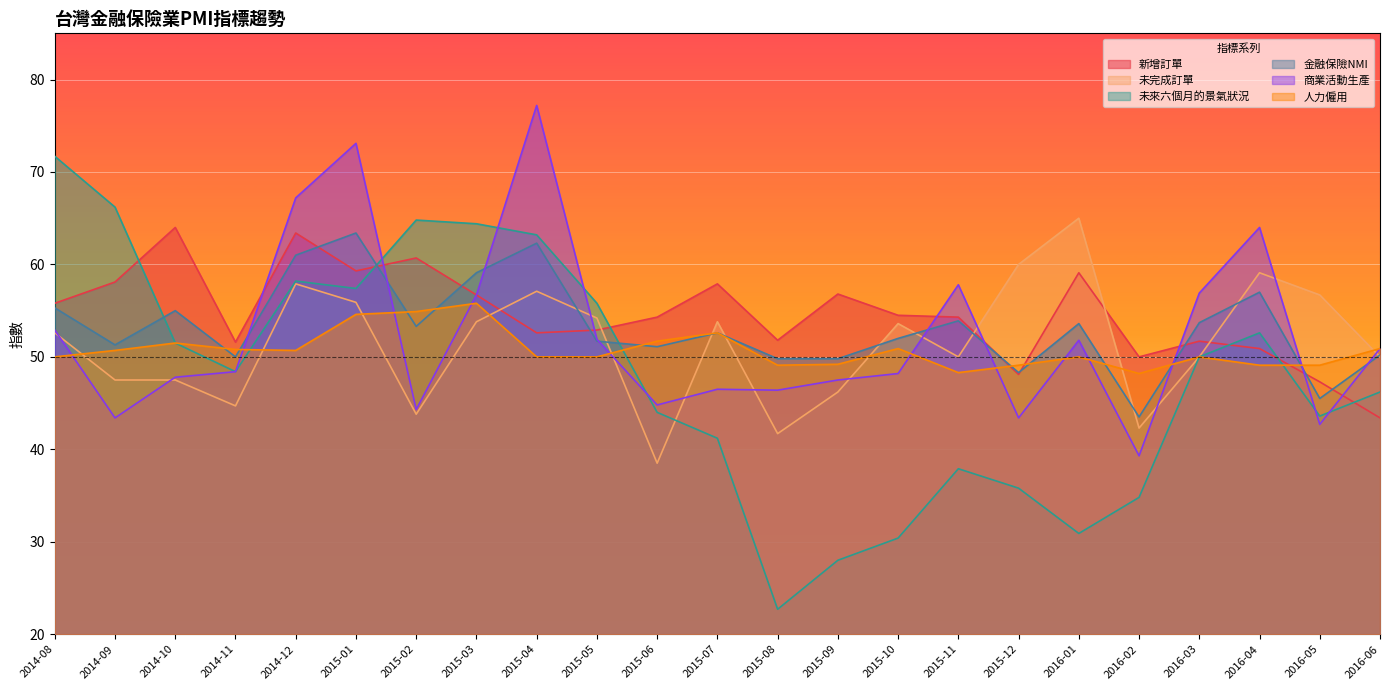

What is the difference between the highest and lowest values at 2014-08?

21.7